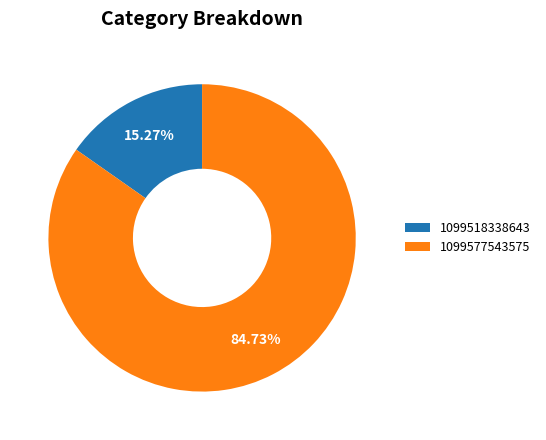

To the nearest percent, what portion does 1099577543575 represent?

85%